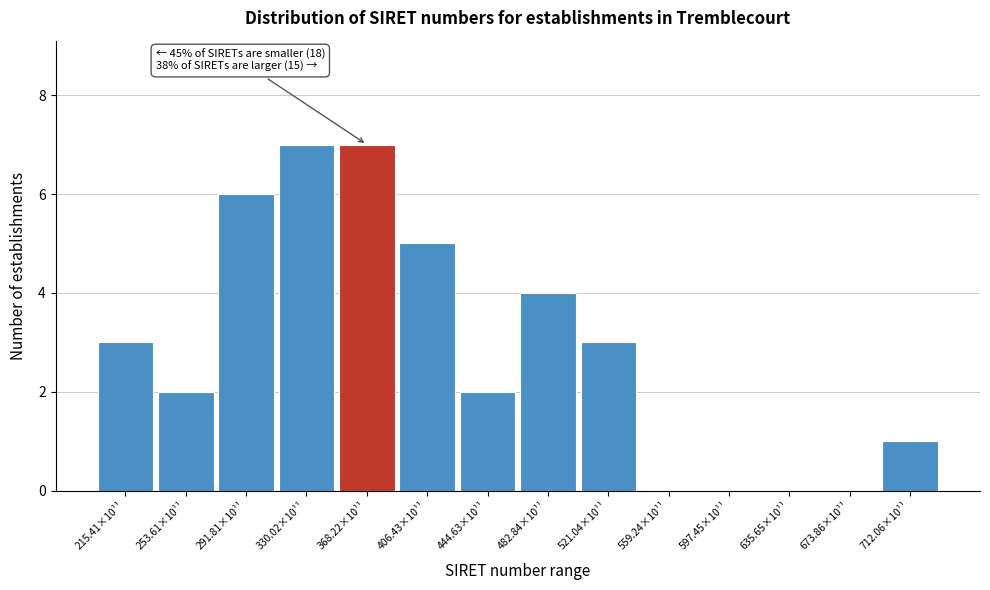

Reading left to right, extract all data points from this chart.

215.41×10¹¹=3	253.61×10¹¹=2	291.81×10¹¹=6	330.02×10¹¹=7	368.22×10¹¹=7	406.43×10¹¹=5	444.63×10¹¹=2	482.84×10¹¹=4	521.04×10¹¹=3	559.24×10¹¹=0	597.45×10¹¹=0	635.65×10¹¹=0	673.86×10¹¹=0	712.06×10¹¹=1